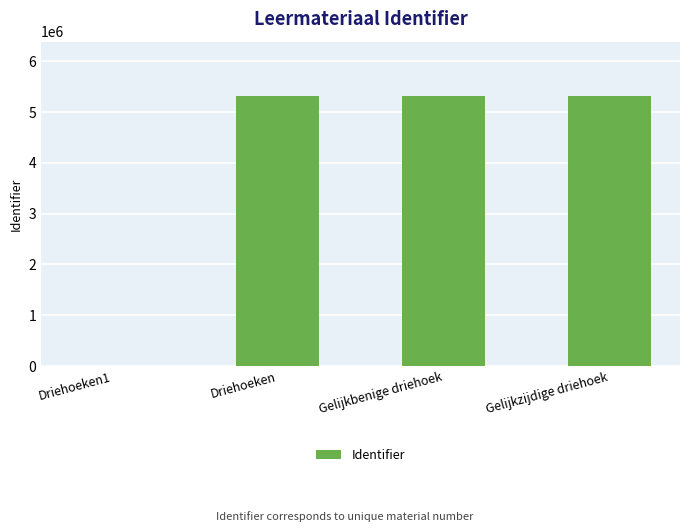

What is the greatest value displayed?

5320371